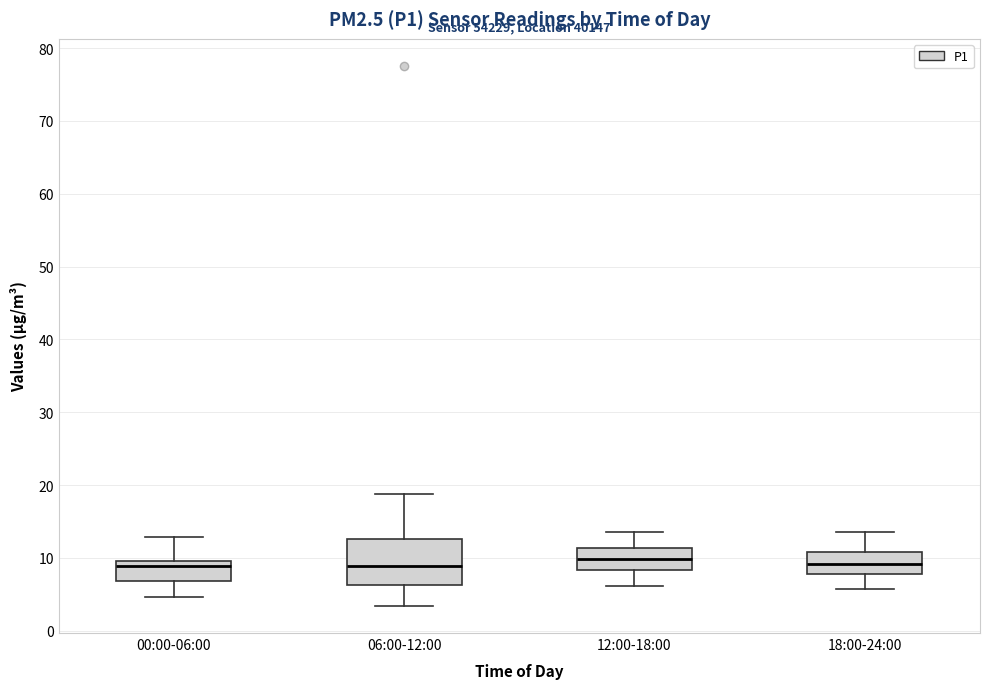

Reading left to right, transcribe this box plot: for each box, give where its median line is, the range the box spans, and where its two whiskers end, as read against the y-axis. The values are not printed on the chart, so give them approximately, as read against the axis.

00:00-06:00: median 9, box 7 to 10, whiskers 5 to 13
06:00-12:00: median 9, box 6 to 13, whiskers 3 to 19
12:00-18:00: median 10, box 8 to 11, whiskers 6 to 14
18:00-24:00: median 9, box 8 to 11, whiskers 6 to 14